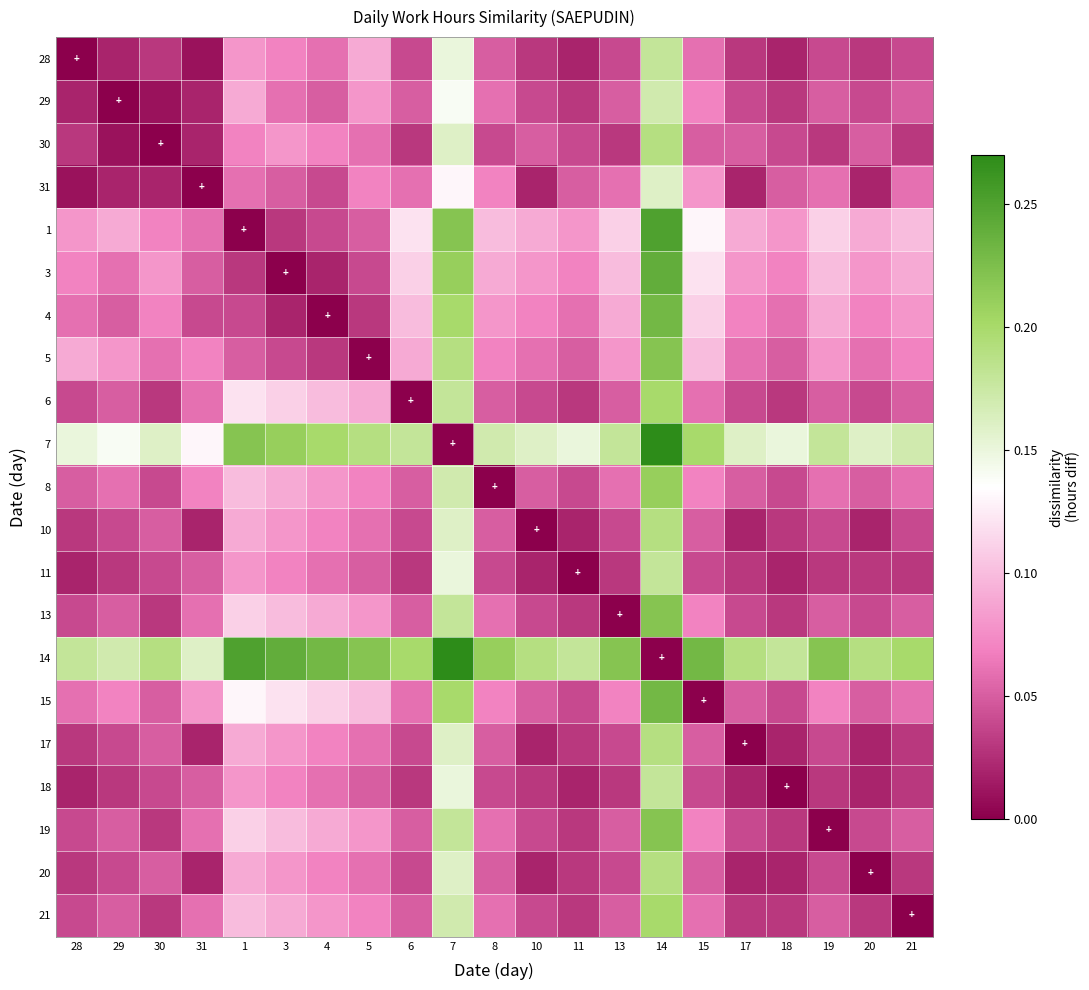

Reading right to left, list all the values displayed in this chart.

28: 21=0.0	20=0.0	19=0.0	18=0.0	17=0.0	15=0.1	14=0.2	13=0.0	11=0.0	10=0.0	8=0.1	7=0.1	6=0.0	5=0.1	4=0.1	3=0.1	1=0.1	31=0.0	30=0.0	29=0.0	28=0.0
29: 21=0.1	20=0.0	19=0.1	18=0.0	17=0.0	15=0.1	14=0.2	13=0.1	11=0.0	10=0.0	8=0.1	7=0.1	6=0.1	5=0.1	4=0.1	3=0.1	1=0.1	31=0.0	30=0.0	29=0.0	28=0.0
30: 21=0.0	20=0.1	19=0.0	18=0.0	17=0.1	15=0.1	14=0.2	13=0.0	11=0.0	10=0.1	8=0.0	7=0.2	6=0.0	5=0.1	4=0.1	3=0.1	1=0.1	31=0.0	30=0.0	29=0.0	28=0.0
31: 21=0.1	20=0.0	19=0.1	18=0.1	17=0.0	15=0.1	14=0.2	13=0.1	11=0.1	10=0.0	8=0.1	7=0.1	6=0.1	5=0.1	4=0.0	3=0.1	1=0.1	31=0.0	30=0.0	29=0.0	28=0.0
1: 21=0.1	20=0.1	19=0.1	18=0.1	17=0.1	15=0.1	14=0.2	13=0.1	11=0.1	10=0.1	8=0.1	7=0.2	6=0.1	5=0.1	4=0.0	3=0.0	1=0.0	31=0.1	30=0.1	29=0.1	28=0.1
3: 21=0.1	20=0.1	19=0.1	18=0.1	17=0.1	15=0.1	14=0.2	13=0.1	11=0.1	10=0.1	8=0.1	7=0.2	6=0.1	5=0.0	4=0.0	3=0.0	1=0.0	31=0.1	30=0.1	29=0.1	28=0.1
4: 21=0.1	20=0.1	19=0.1	18=0.1	17=0.1	15=0.1	14=0.2	13=0.1	11=0.1	10=0.1	8=0.1	7=0.2	6=0.1	5=0.0	4=0.0	3=0.0	1=0.0	31=0.0	30=0.1	29=0.1	28=0.1
5: 21=0.1	20=0.1	19=0.1	18=0.1	17=0.1	15=0.1	14=0.2	13=0.1	11=0.1	10=0.1	8=0.1	7=0.2	6=0.1	5=0.0	4=0.0	3=0.0	1=0.1	31=0.1	30=0.1	29=0.1	28=0.1
6: 21=0.1	20=0.0	19=0.1	18=0.0	17=0.0	15=0.1	14=0.2	13=0.1	11=0.0	10=0.0	8=0.1	7=0.2	6=0.0	5=0.1	4=0.1	3=0.1	1=0.1	31=0.1	30=0.0	29=0.1	28=0.0
7: 21=0.2	20=0.2	19=0.2	18=0.1	17=0.2	15=0.2	14=0.3	13=0.2	11=0.1	10=0.2	8=0.2	7=0.0	6=0.2	5=0.2	4=0.2	3=0.2	1=0.2	31=0.1	30=0.2	29=0.1	28=0.1
8: 21=0.1	20=0.1	19=0.1	18=0.0	17=0.1	15=0.1	14=0.2	13=0.1	11=0.0	10=0.1	8=0.0	7=0.2	6=0.1	5=0.1	4=0.1	3=0.1	1=0.1	31=0.1	30=0.0	29=0.1	28=0.1
10: 21=0.0	20=0.0	19=0.0	18=0.0	17=0.0	15=0.1	14=0.2	13=0.0	11=0.0	10=0.0	8=0.1	7=0.2	6=0.0	5=0.1	4=0.1	3=0.1	1=0.1	31=0.0	30=0.1	29=0.0	28=0.0
11: 21=0.0	20=0.0	19=0.0	18=0.0	17=0.0	15=0.0	14=0.2	13=0.0	11=0.0	10=0.0	8=0.0	7=0.1	6=0.0	5=0.1	4=0.1	3=0.1	1=0.1	31=0.1	30=0.0	29=0.0	28=0.0
13: 21=0.1	20=0.0	19=0.1	18=0.0	17=0.0	15=0.1	14=0.2	13=0.0	11=0.0	10=0.0	8=0.1	7=0.2	6=0.1	5=0.1	4=0.1	3=0.1	1=0.1	31=0.1	30=0.0	29=0.1	28=0.0
14: 21=0.2	20=0.2	19=0.2	18=0.2	17=0.2	15=0.2	14=0.0	13=0.2	11=0.2	10=0.2	8=0.2	7=0.3	6=0.2	5=0.2	4=0.2	3=0.2	1=0.2	31=0.2	30=0.2	29=0.2	28=0.2
15: 21=0.1	20=0.1	19=0.1	18=0.0	17=0.1	15=0.0	14=0.2	13=0.1	11=0.0	10=0.1	8=0.1	7=0.2	6=0.1	5=0.1	4=0.1	3=0.1	1=0.1	31=0.1	30=0.1	29=0.1	28=0.1
17: 21=0.0	20=0.0	19=0.0	18=0.0	17=0.0	15=0.1	14=0.2	13=0.0	11=0.0	10=0.0	8=0.1	7=0.2	6=0.0	5=0.1	4=0.1	3=0.1	1=0.1	31=0.0	30=0.1	29=0.0	28=0.0
18: 21=0.0	20=0.0	19=0.0	18=0.0	17=0.0	15=0.0	14=0.2	13=0.0	11=0.0	10=0.0	8=0.0	7=0.1	6=0.0	5=0.1	4=0.1	3=0.1	1=0.1	31=0.1	30=0.0	29=0.0	28=0.0
19: 21=0.1	20=0.0	19=0.0	18=0.0	17=0.0	15=0.1	14=0.2	13=0.1	11=0.0	10=0.0	8=0.1	7=0.2	6=0.1	5=0.1	4=0.1	3=0.1	1=0.1	31=0.1	30=0.0	29=0.1	28=0.0
20: 21=0.0	20=0.0	19=0.0	18=0.0	17=0.0	15=0.1	14=0.2	13=0.0	11=0.0	10=0.0	8=0.1	7=0.2	6=0.0	5=0.1	4=0.1	3=0.1	1=0.1	31=0.0	30=0.1	29=0.0	28=0.0
21: 21=0.0	20=0.0	19=0.1	18=0.0	17=0.0	15=0.1	14=0.2	13=0.1	11=0.0	10=0.0	8=0.1	7=0.2	6=0.1	5=0.1	4=0.1	3=0.1	1=0.1	31=0.1	30=0.0	29=0.1	28=0.0